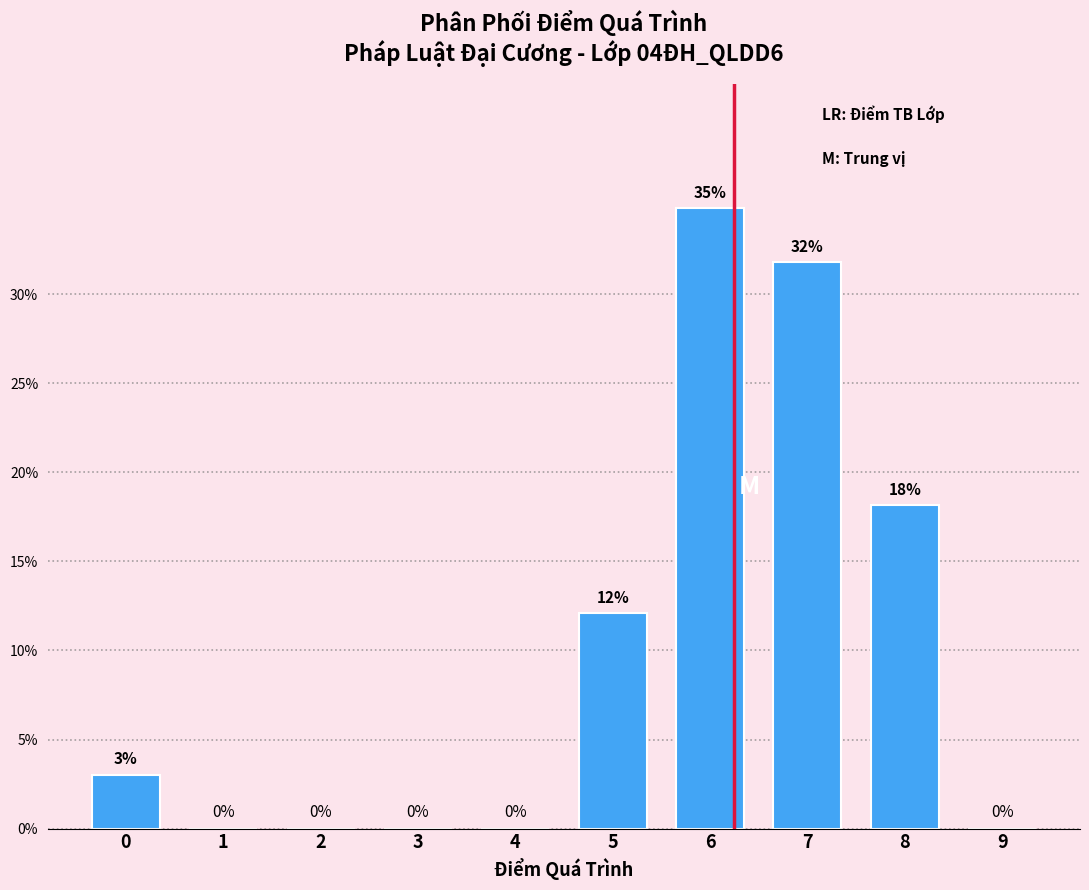

Over which range of the x-axis is the bar tallest?

5.5 to 6.5